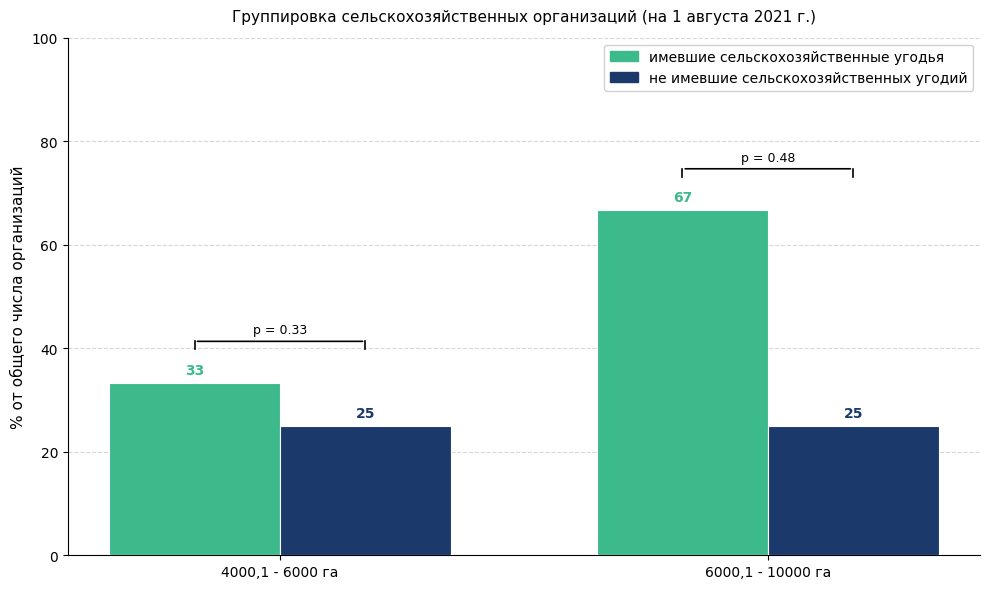

What is the difference between the highest and lowest values at 4000,1 - 6000 га?

8.3